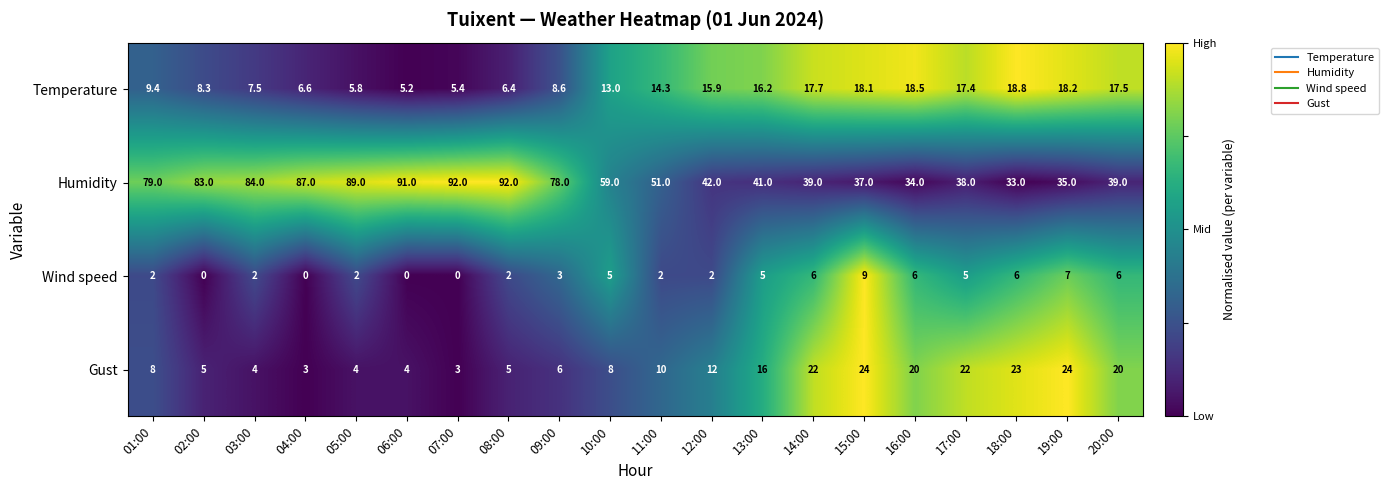

List the series in order of their peak value, lowest first.

Wind speed, Temperature, Gust, Humidity